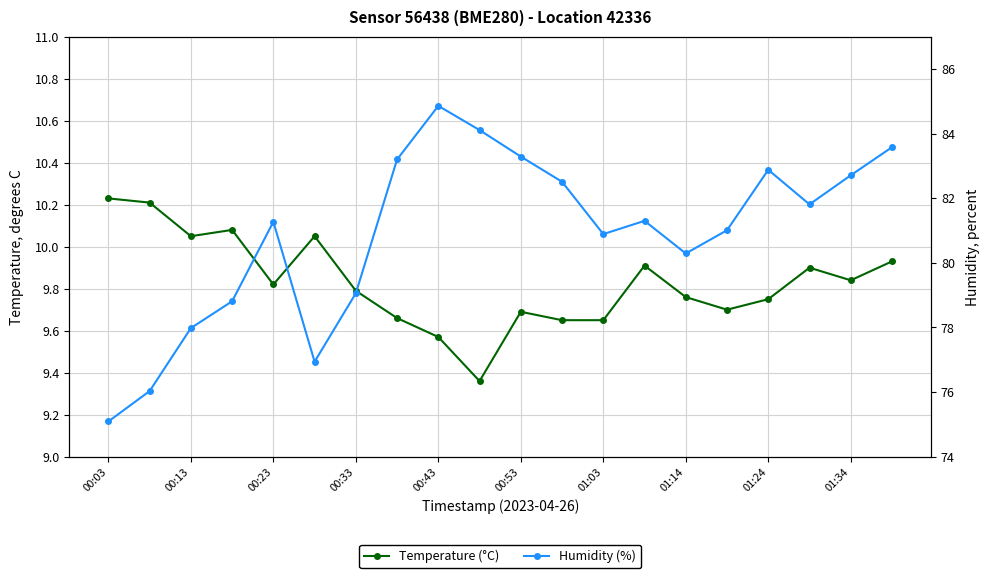

List the series in order of their overall mean, highest first.

humidity, temperature